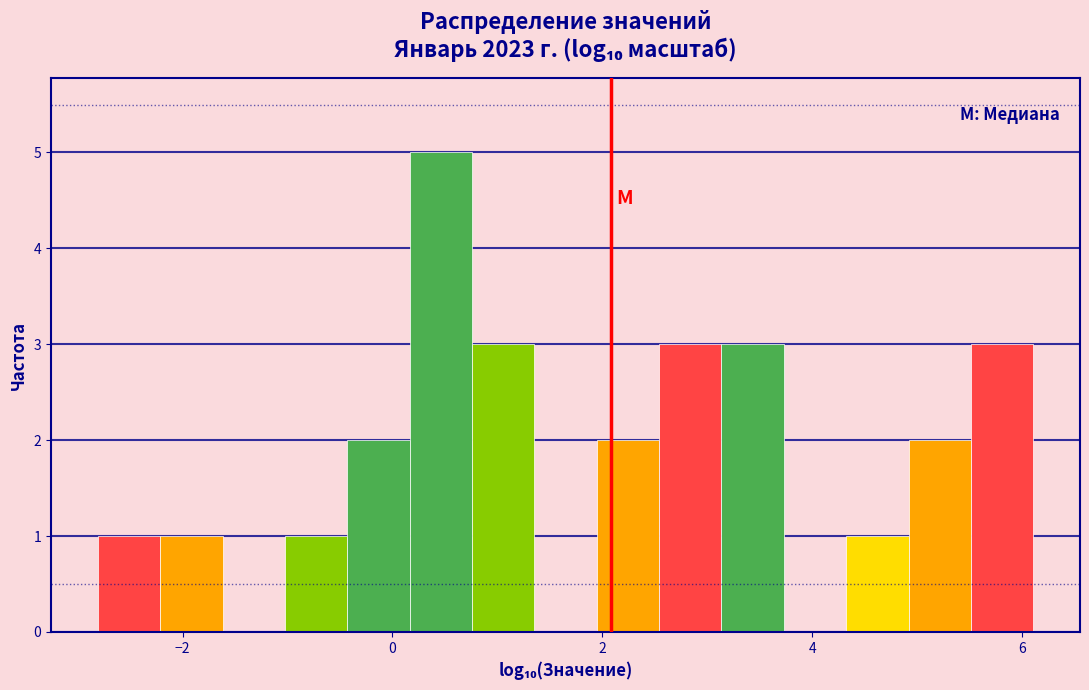

Around what value on the x-axis is the tallest bar? Give the approximate position of its centre, as read against the axis.

0.4